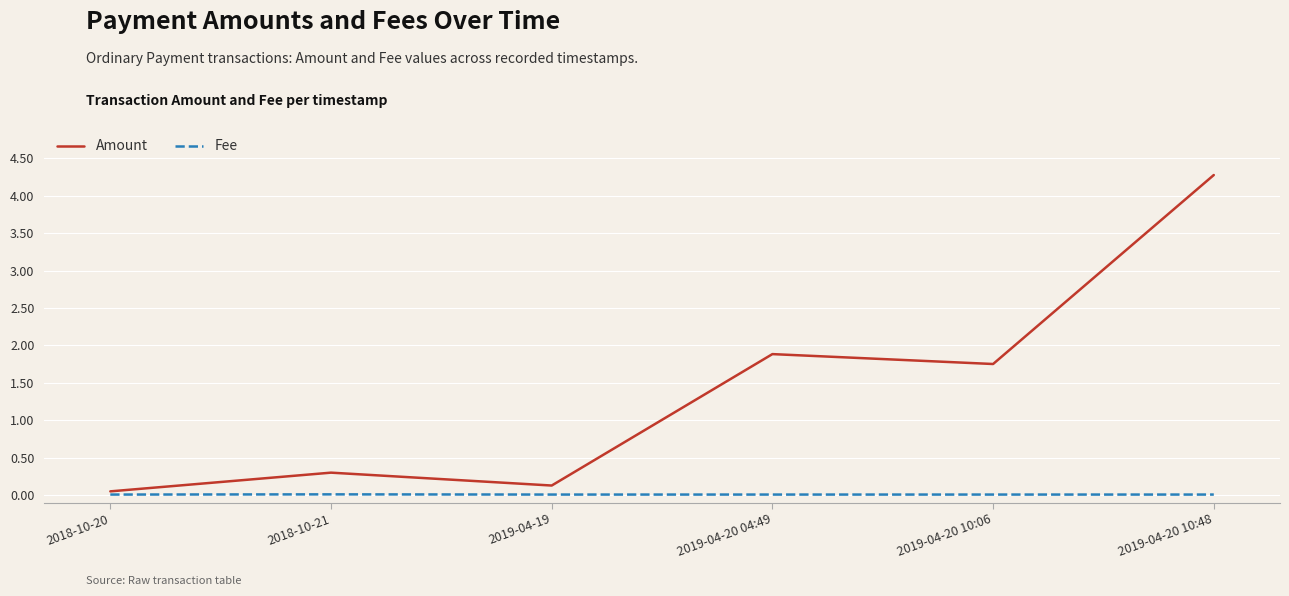

What is the maximum value shown in the chart?

4.3